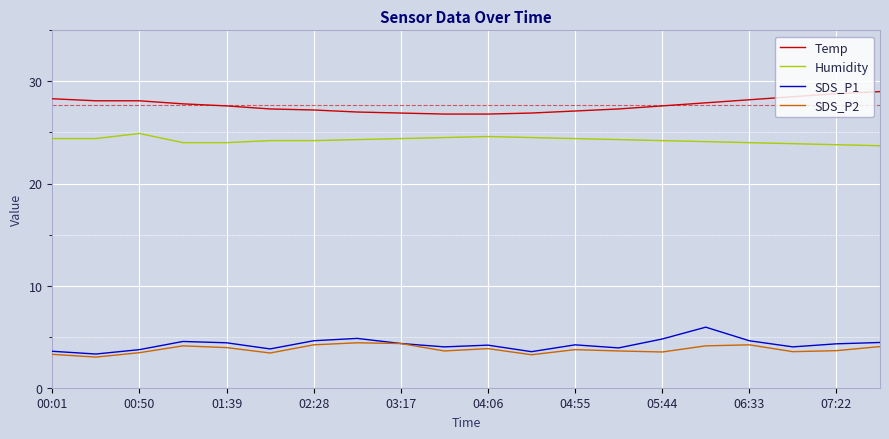

True or false: Humidity and Temp cross at least once.

False